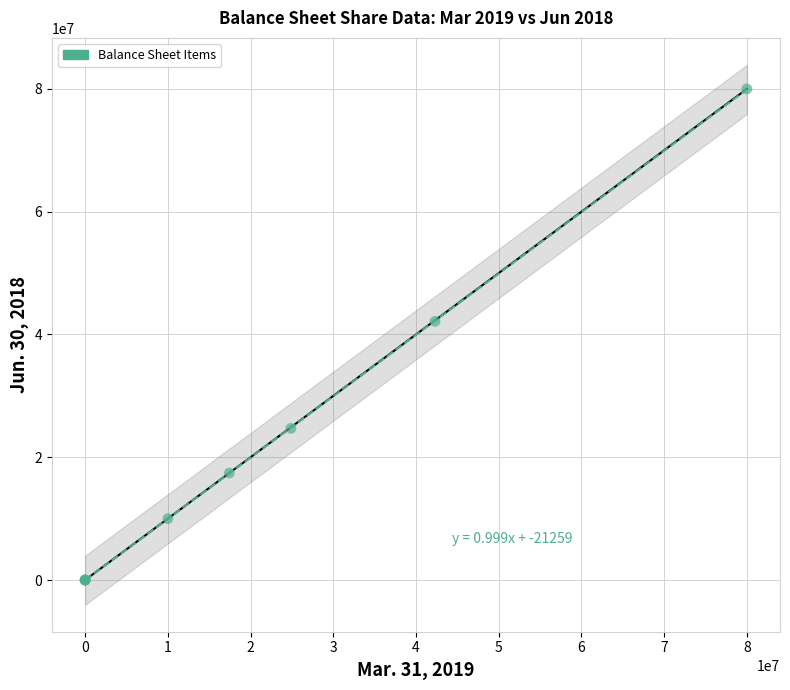

What Y value in the scatter plot is closest to 40000000?

42139000.0